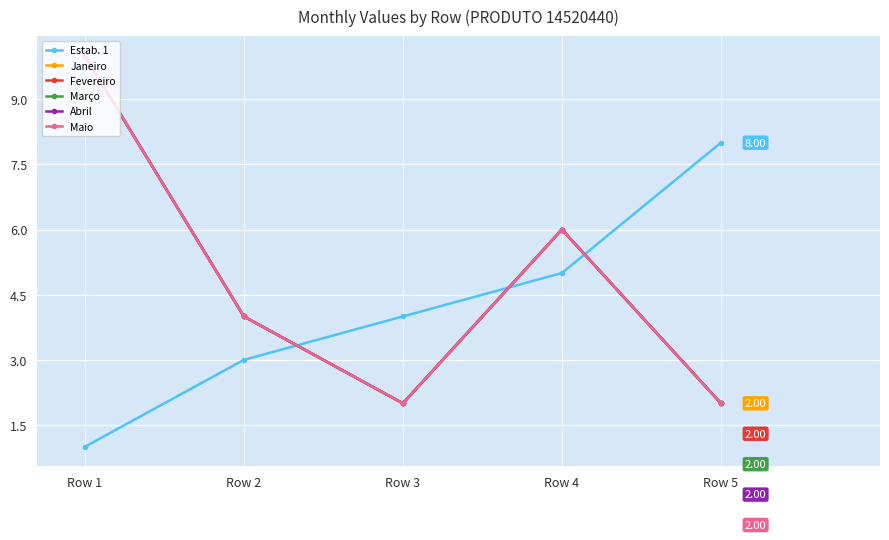

Reading right to left, what are all the values shown in this chart?

Estab. 1: 8	5	4	3	1
Janeiro: 2	6	2	4	10
Fevereiro: 2	6	2	4	10
Março: 2	6	2	4	10
Abril: 2	6	2	4	10
Maio: 2	6	2	4	10